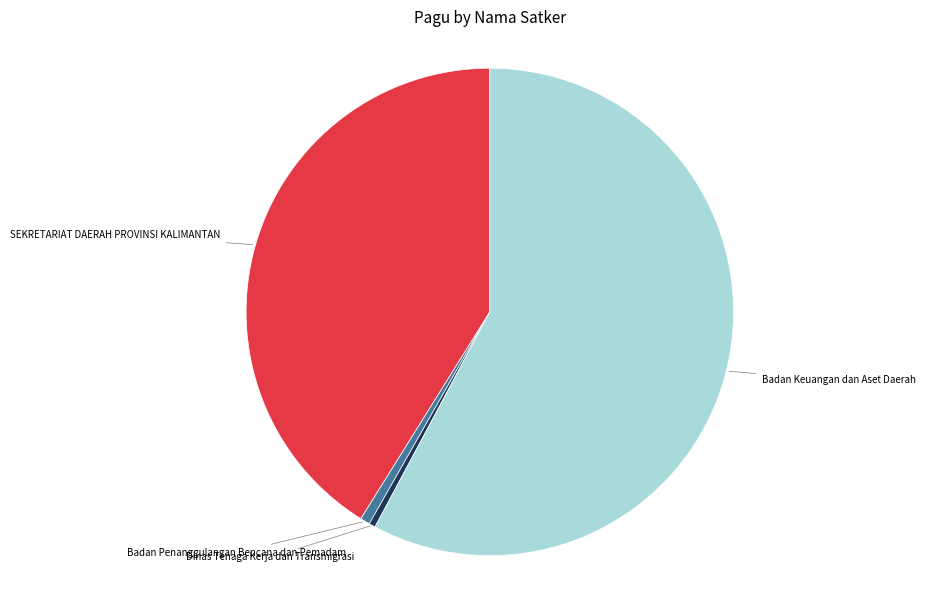

Is there a majority slice in this chart?

Yes